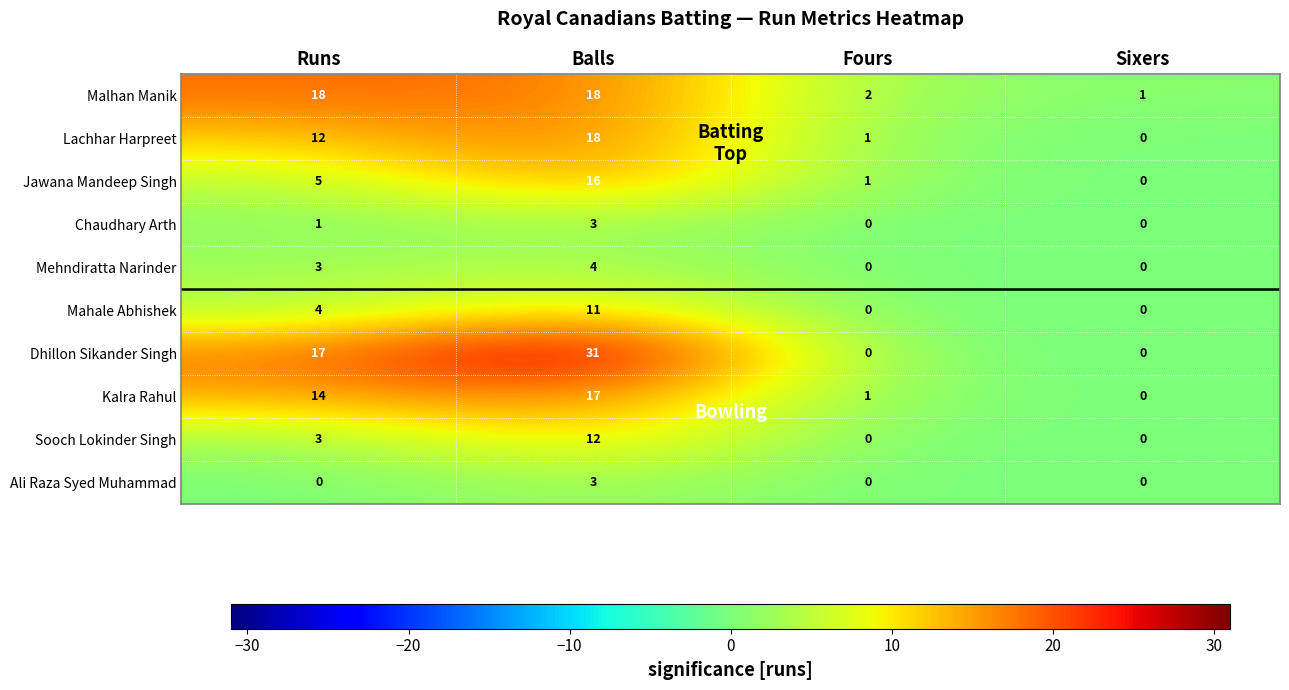

What is the sum of the Mahale Abhishek values at Runs and Balls?

15